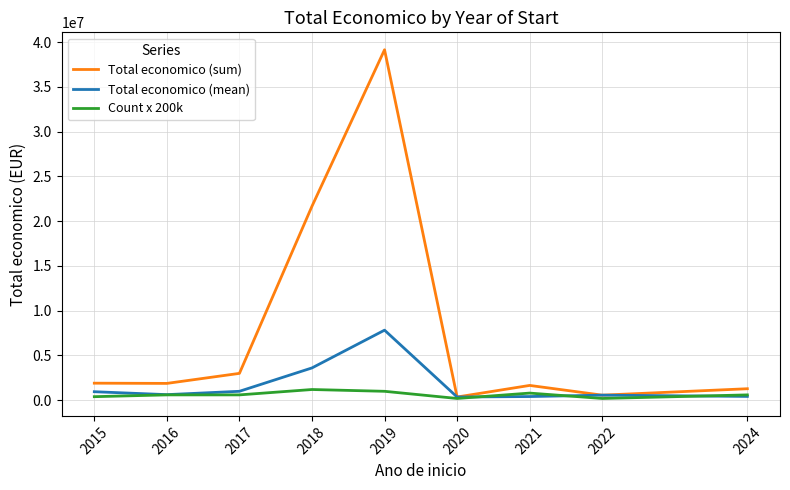

Rank the series by their average value, from lowest to highest.

Count x 200k, Total economico (mean), Total economico (sum)